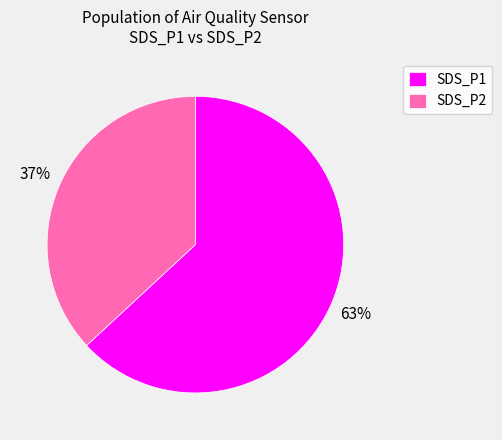

To the nearest percent, what is the average slice percentage?

50%